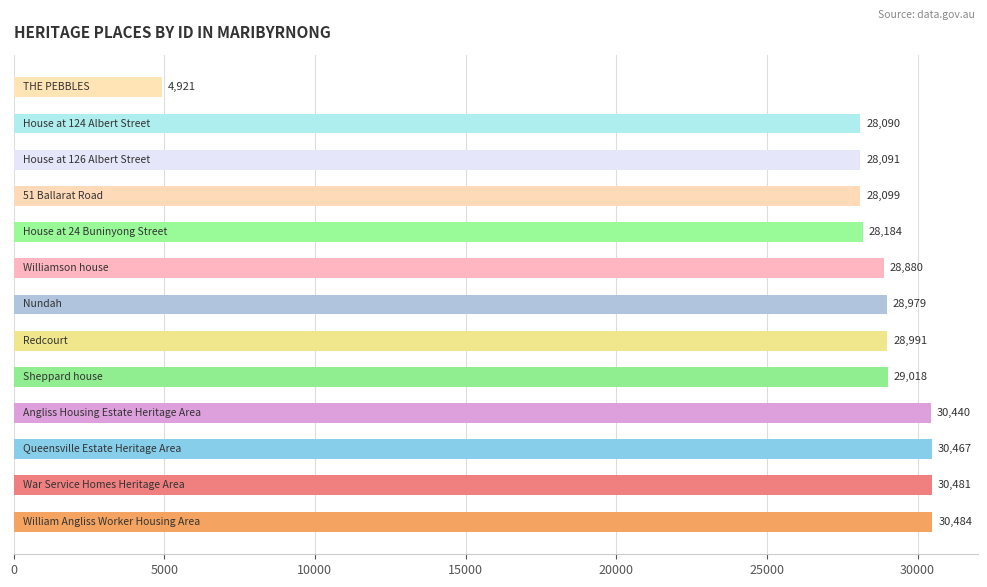

What is the difference between the second highest and second lowest values?

2391